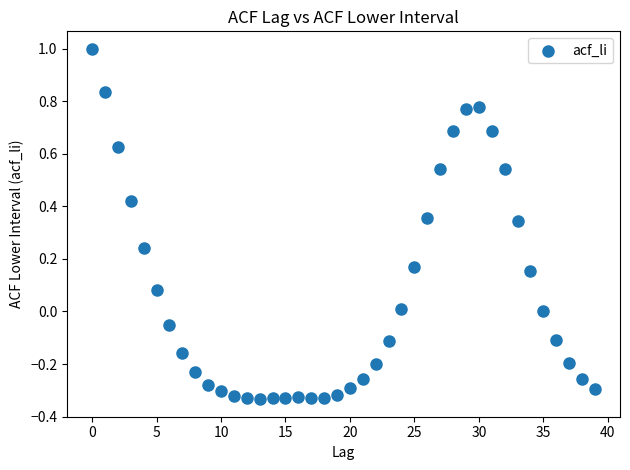

What is the range of Y values (max minus min)?

1.3